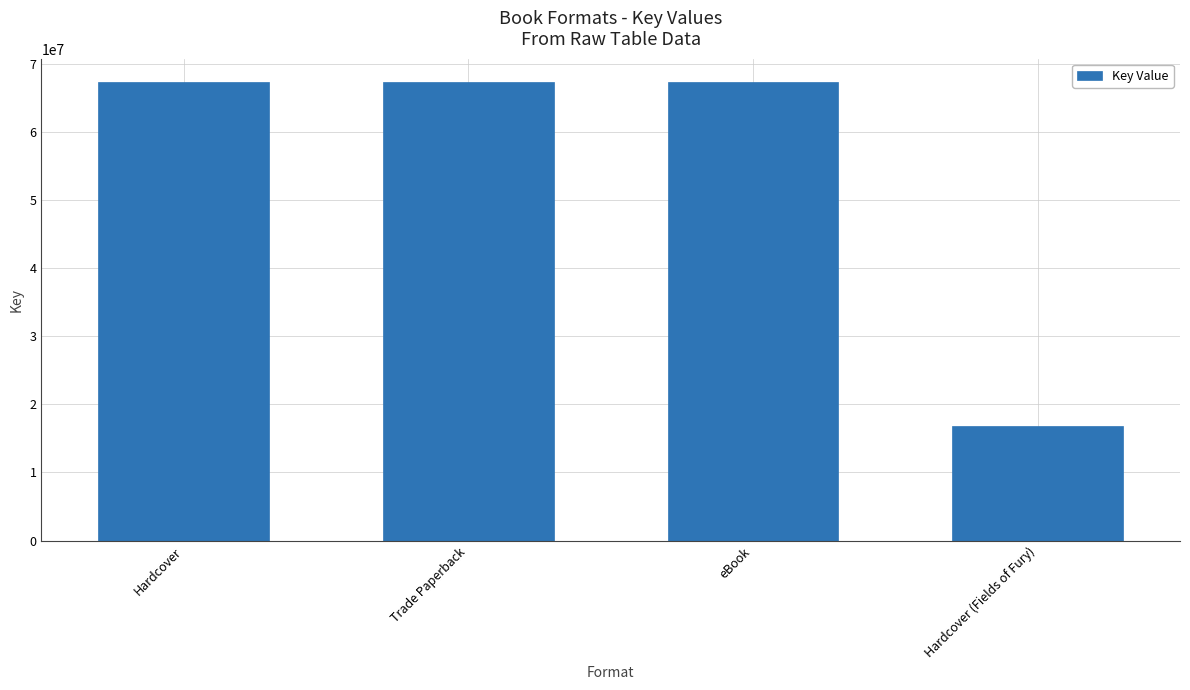

What is the label of the 1st bar from the right?

Hardcover (Fields of Fury)